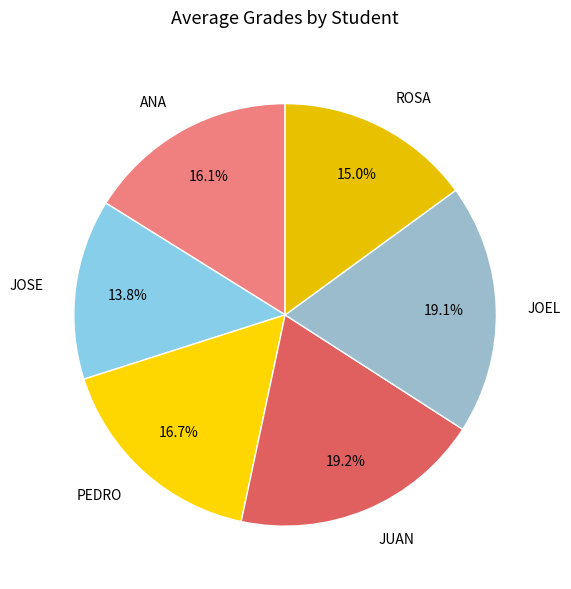

True or false: PEDRO accounts for 17% of the total.

True